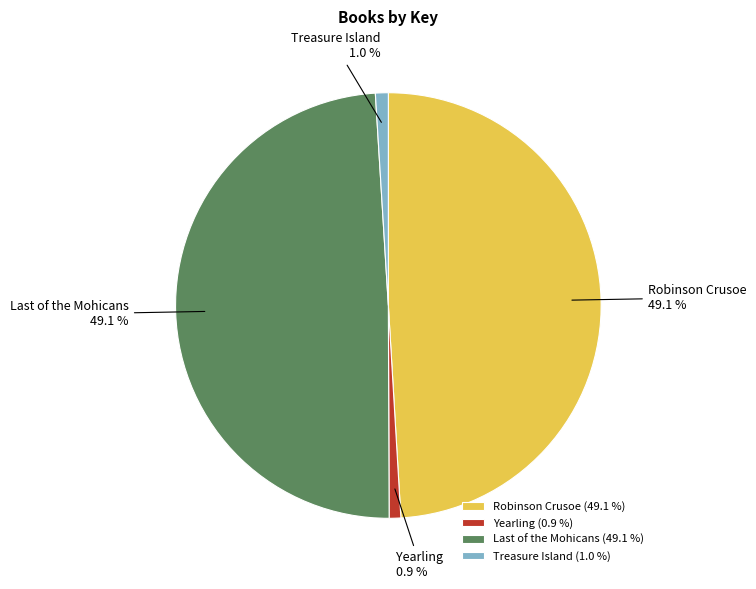

Is there any slice that represents more than half of the pie?

No